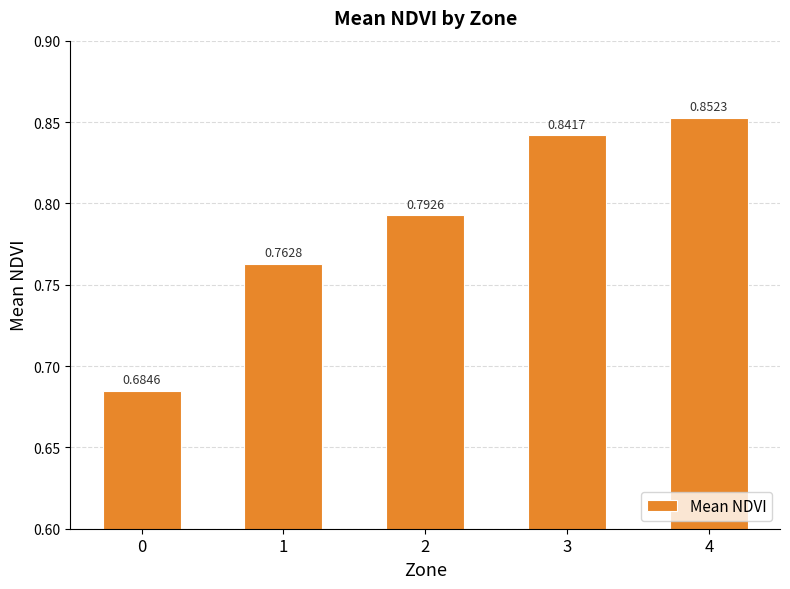

List the labels in order of value, smallest first.

0, 1, 2, 3, 4